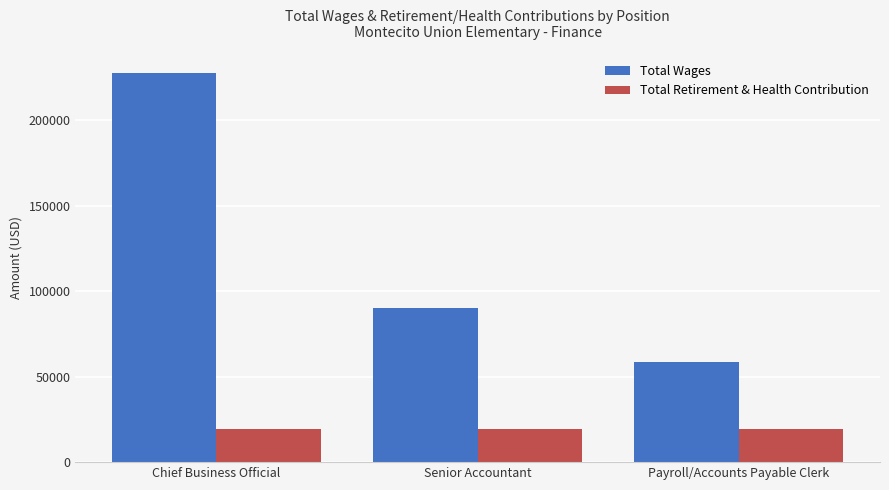

What is the total value across all series at Payroll/Accounts Payable Clerk?

77482